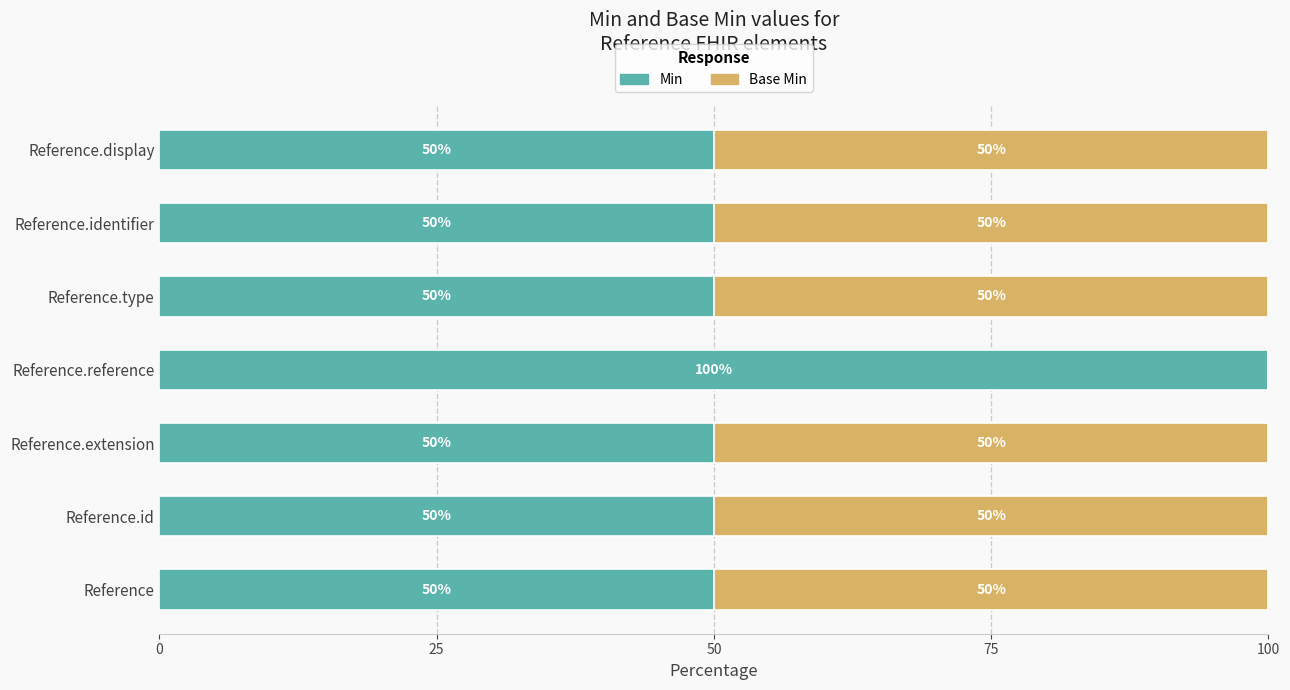

True or false: Min has a value of 12 at Reference.type.

False